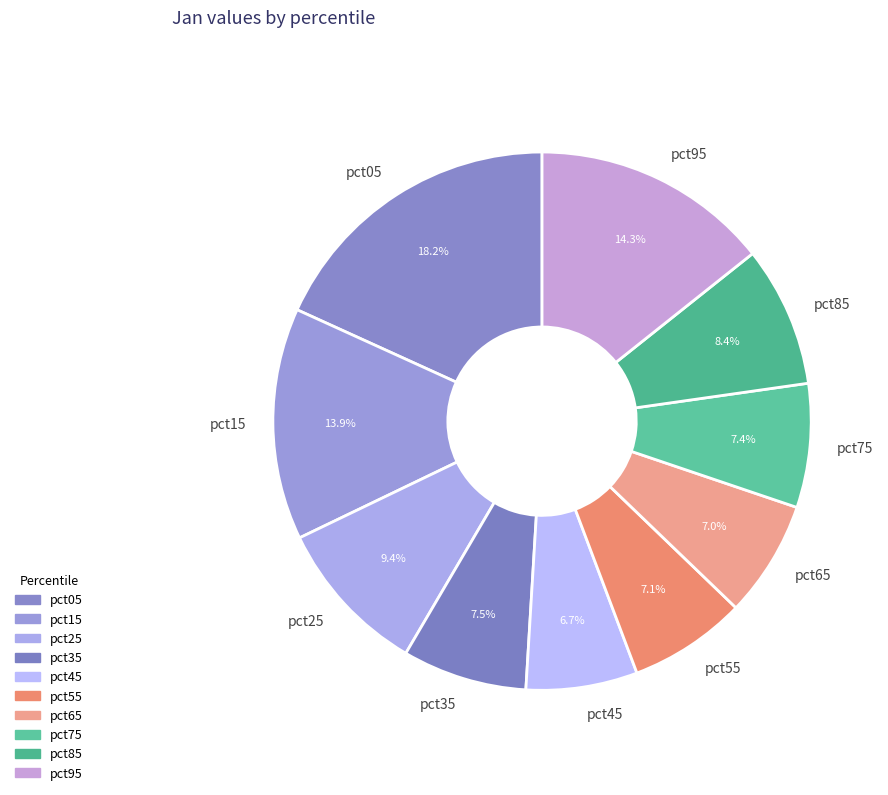

Which has a higher value, pct85 or pct45?

pct85